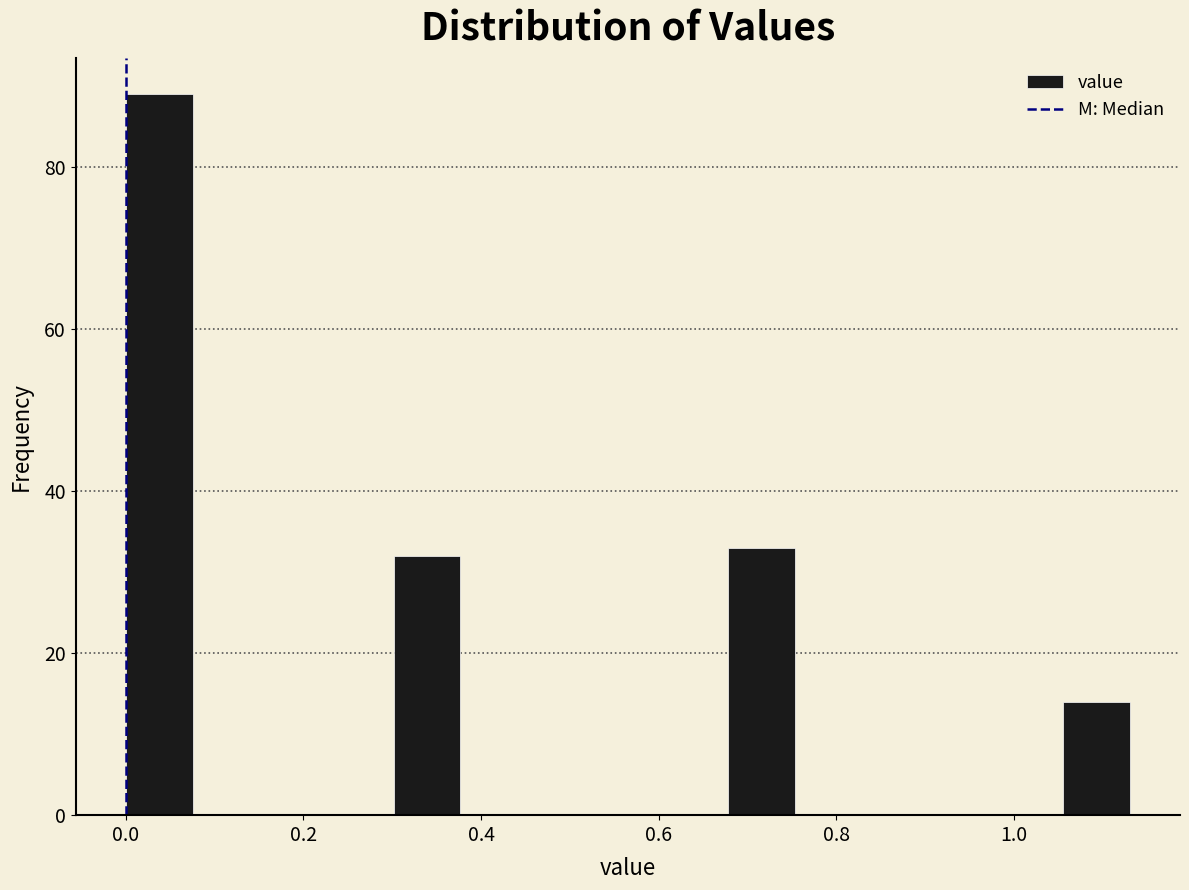

Read against the x-axis, roughly where is the centre of the tallest bar?

0.04